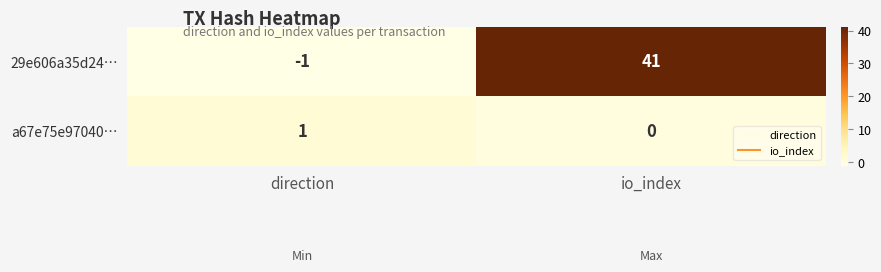

True or false: a67e75e97040… has a value of 0 at io_index.

True